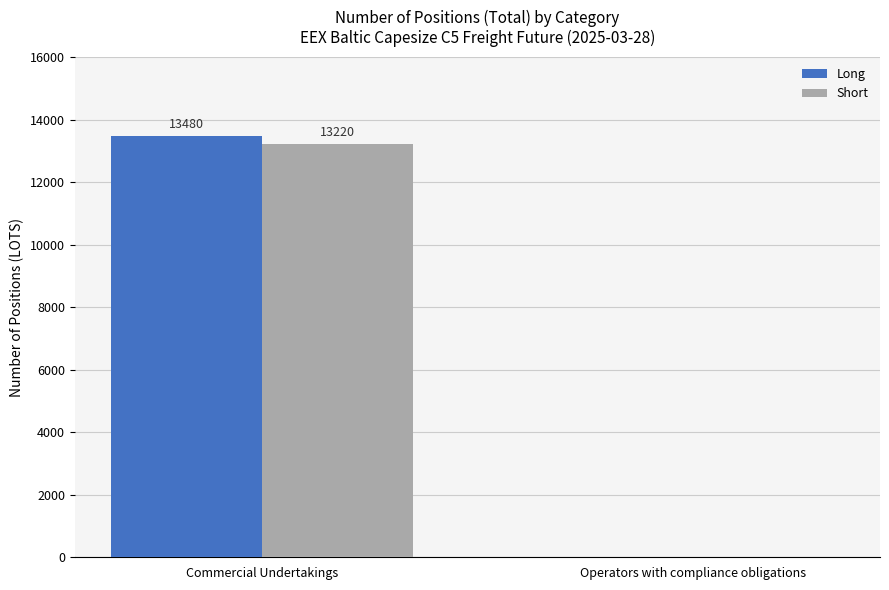

What is the difference between the Long values at Commercial Undertakings and Operators with compliance obligations?

13480